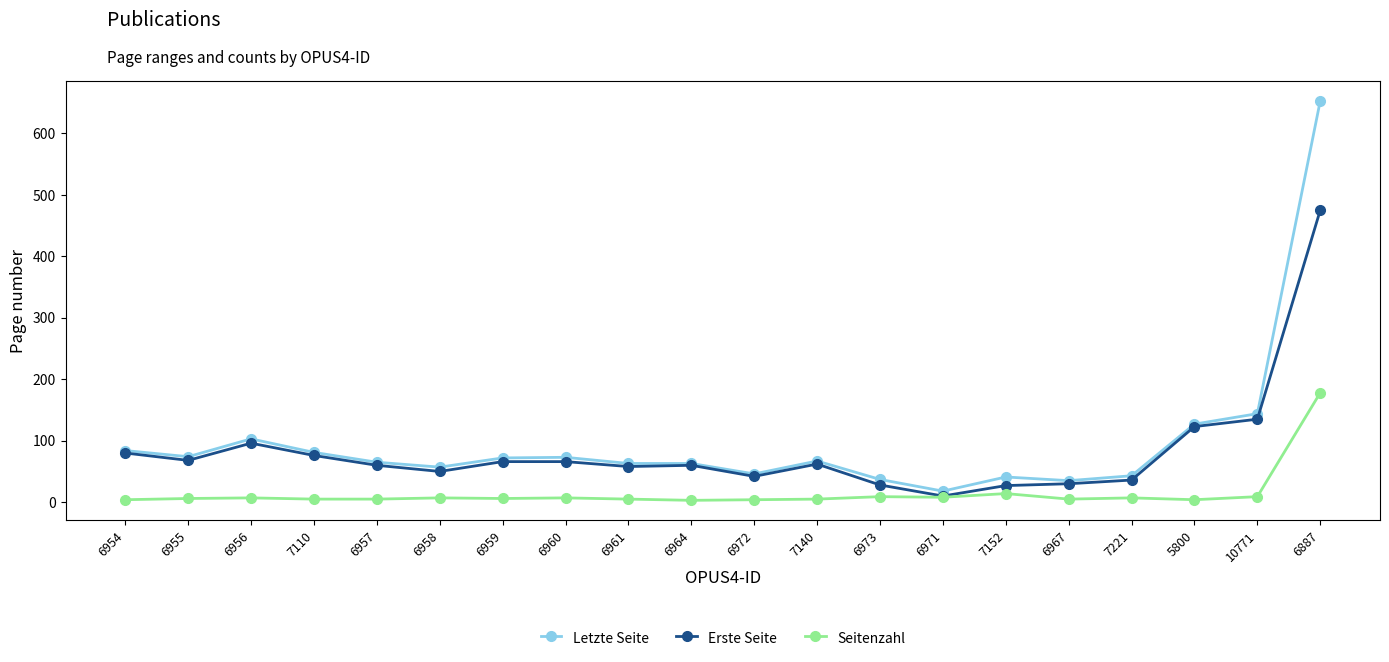

What is the label of the 10th point from the right?

6972